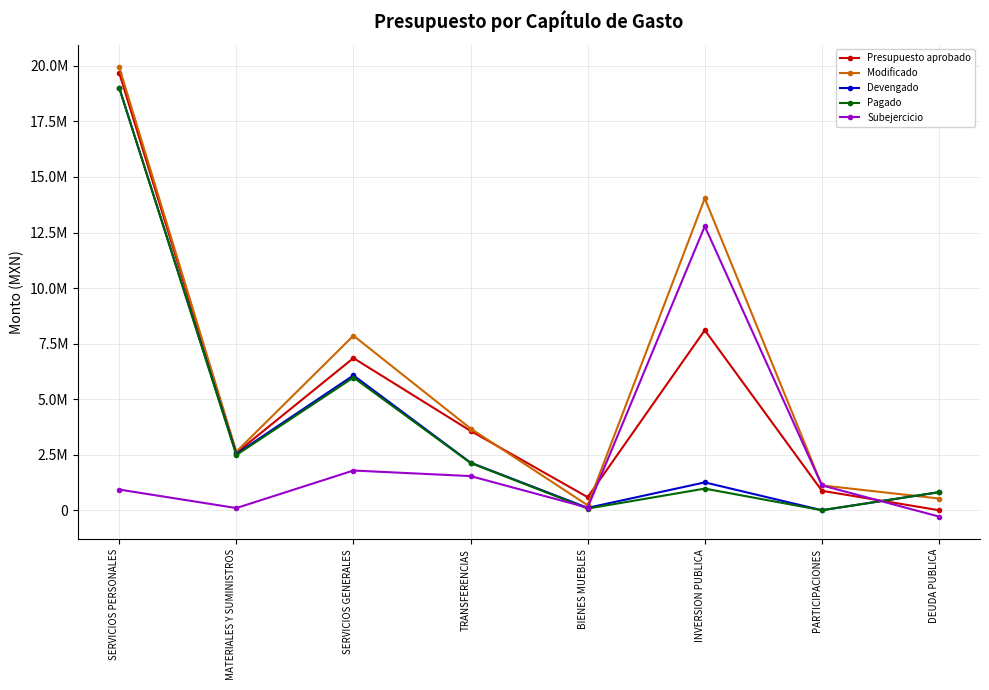

What are all the series names shown in the legend?

Presupuesto aprobado, Modificado, Devengado, Pagado, Subejercicio